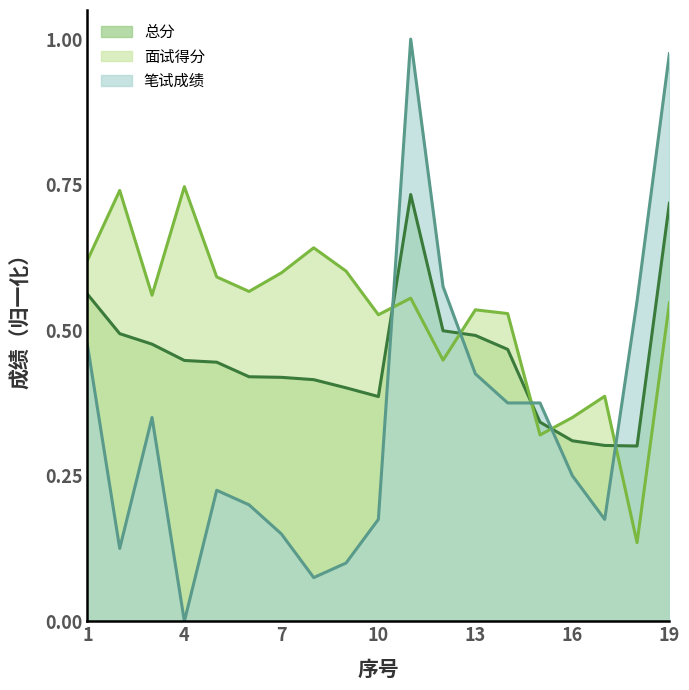

At which category does the chart reach its minimum across all series?

4